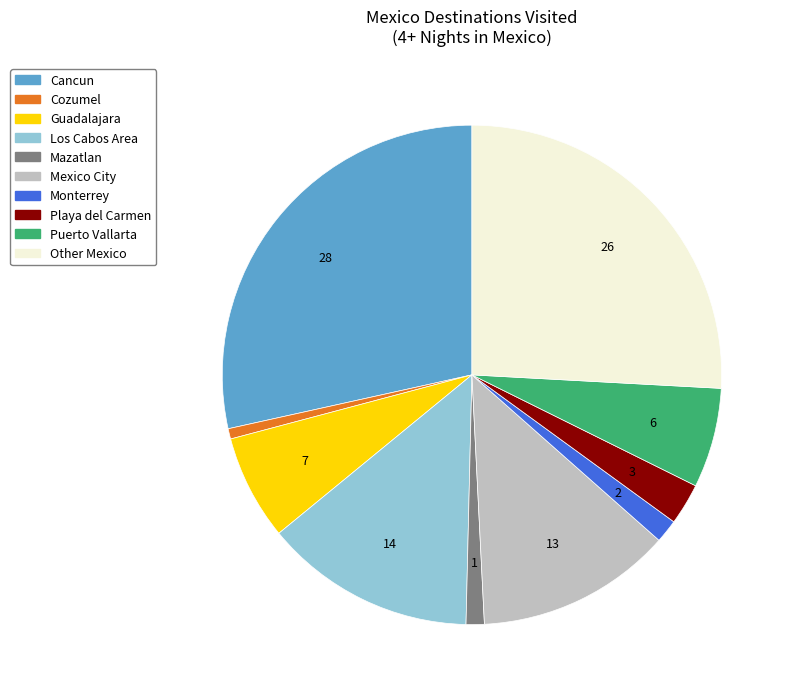

Which category has the biggest portion of the pie?

Cancun